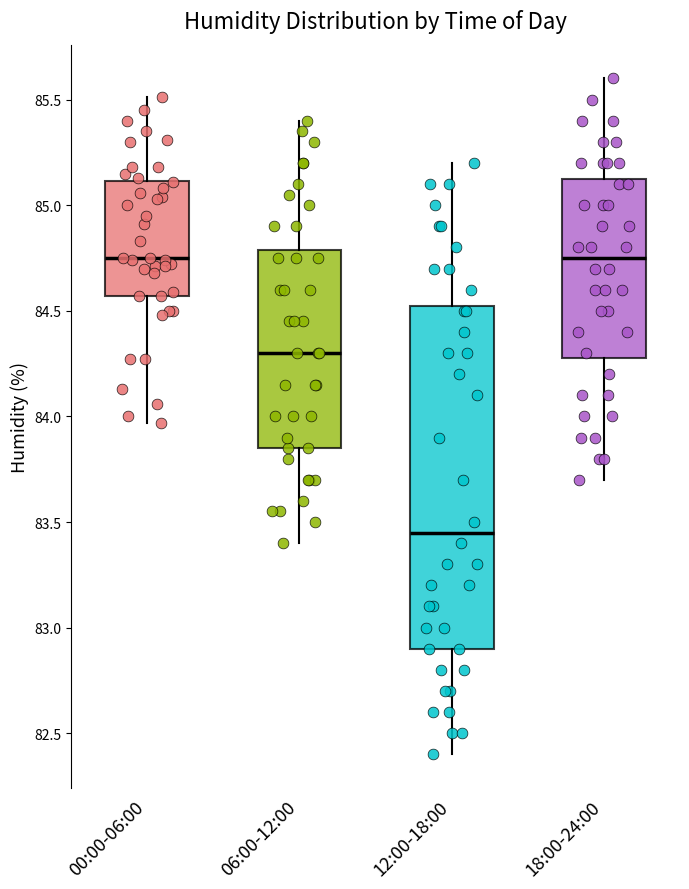

Which box has the lowest median line?

12:00-18:00